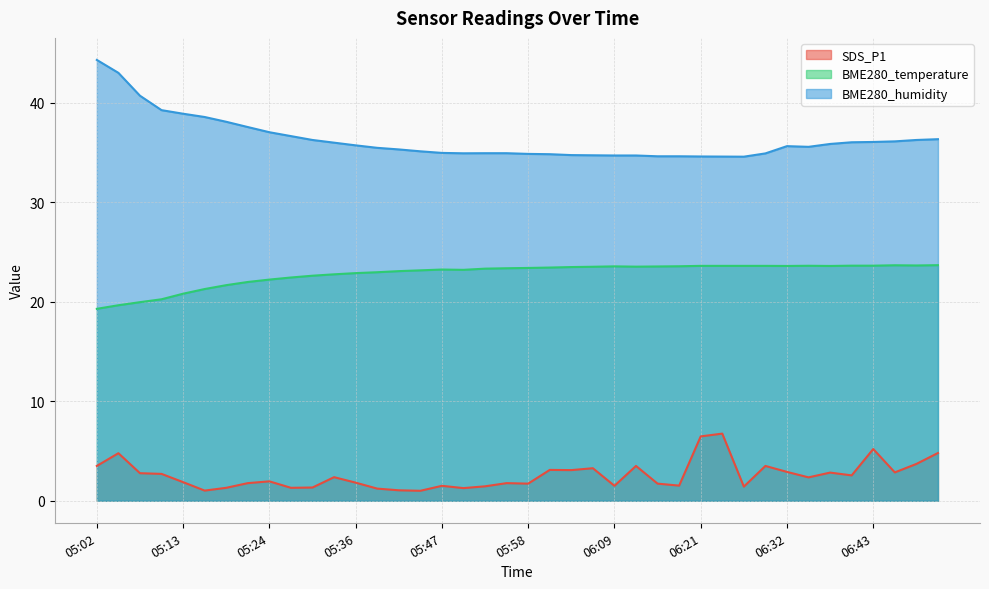

What are all the series names shown in the legend?

SDS_P1, BME280_temperature, BME280_humidity